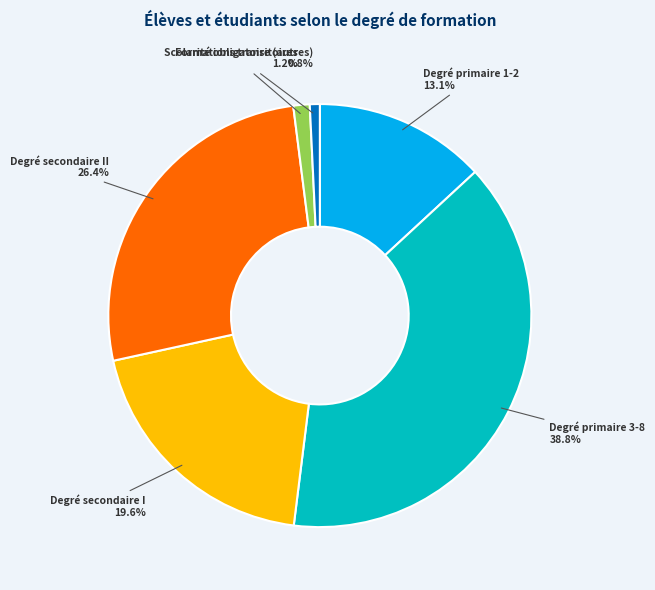

The Degré secondaire II slice represents 41% of the pie. True or false?

False